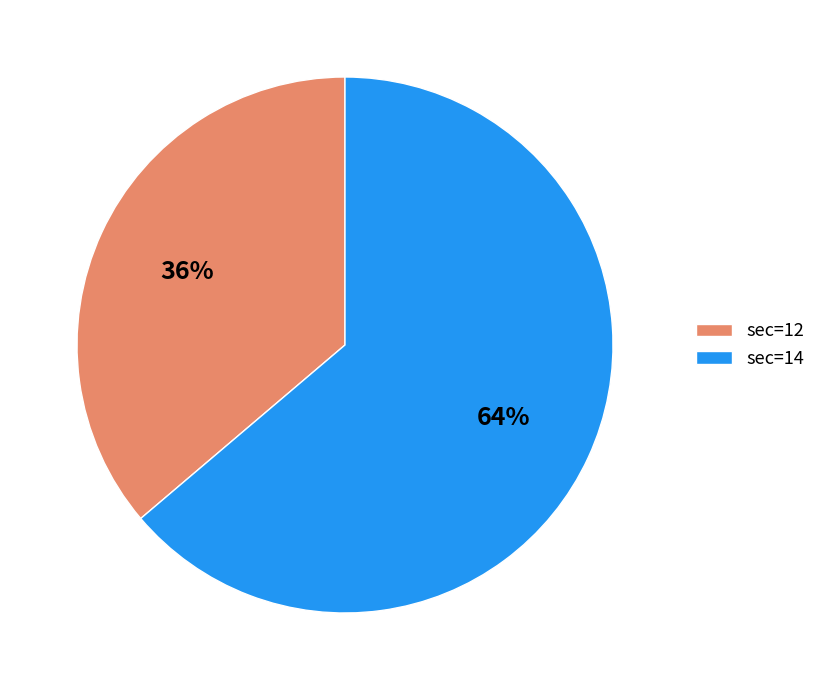

Combined, do sec=12 and sec=14 account for over 50%?

Yes